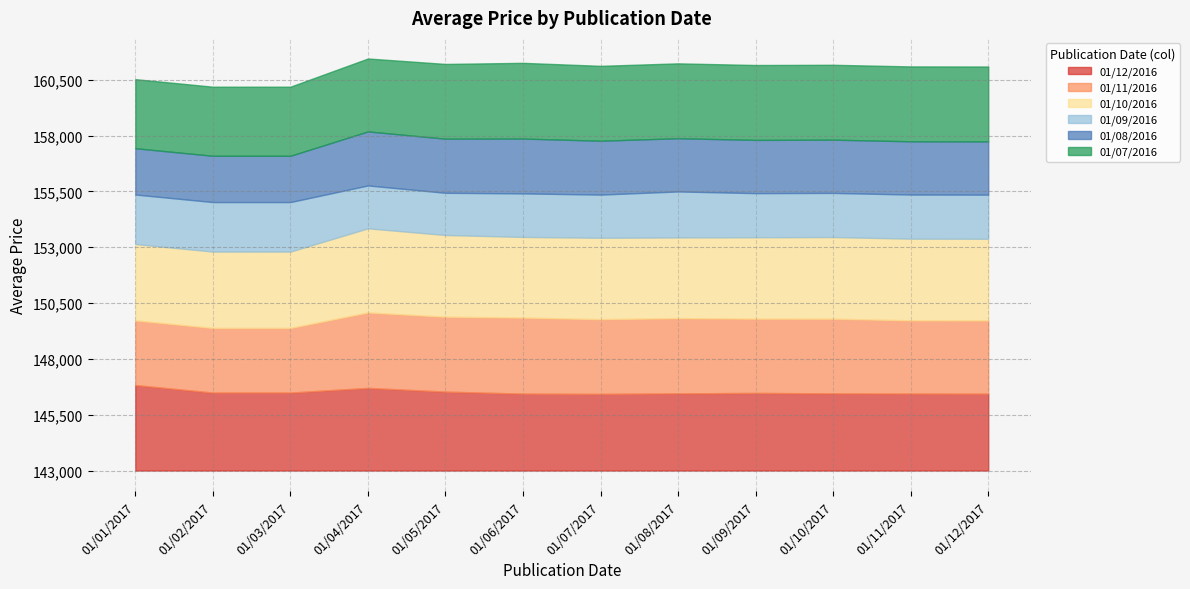

What position from the left is 01/09/2017?

9